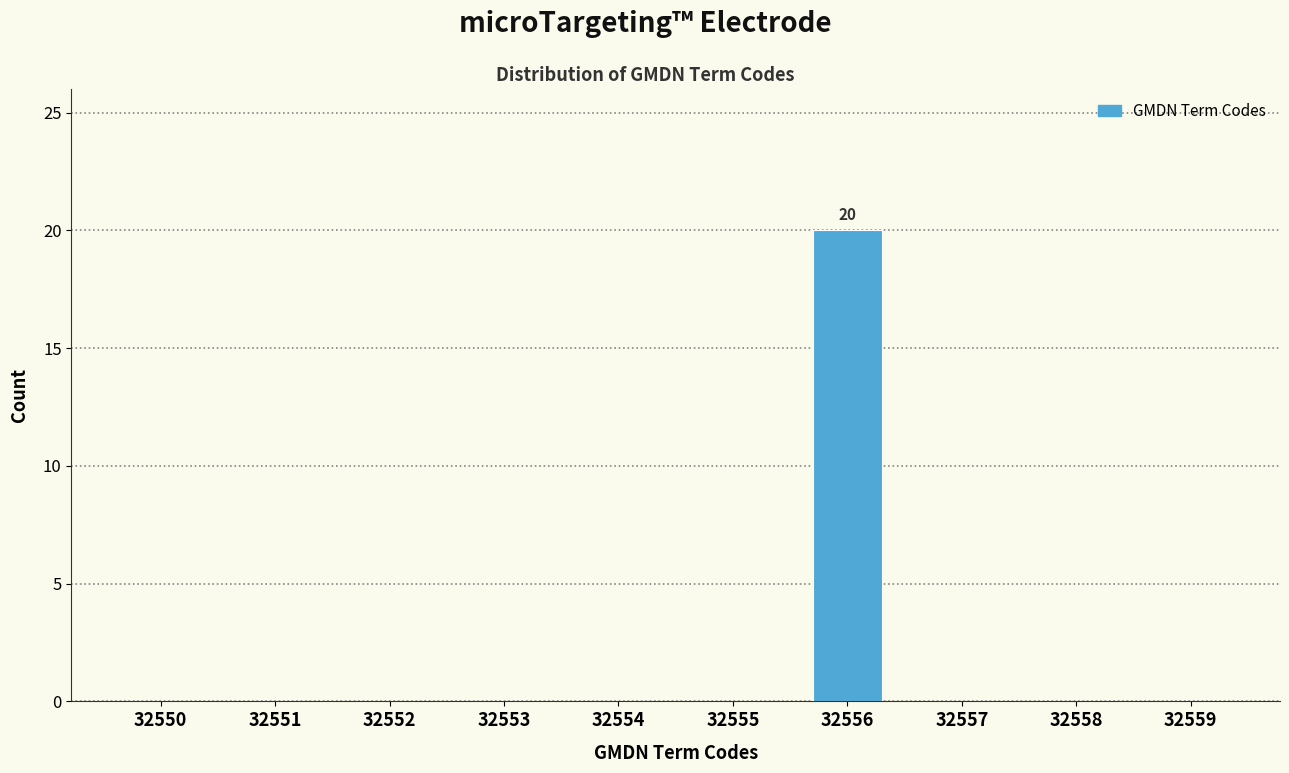

Reading right to left, extract all data points from this chart.

32559=0	32558=0	32557=0	32556=20	32555=0	32554=0	32553=0	32552=0	32551=0	32550=0